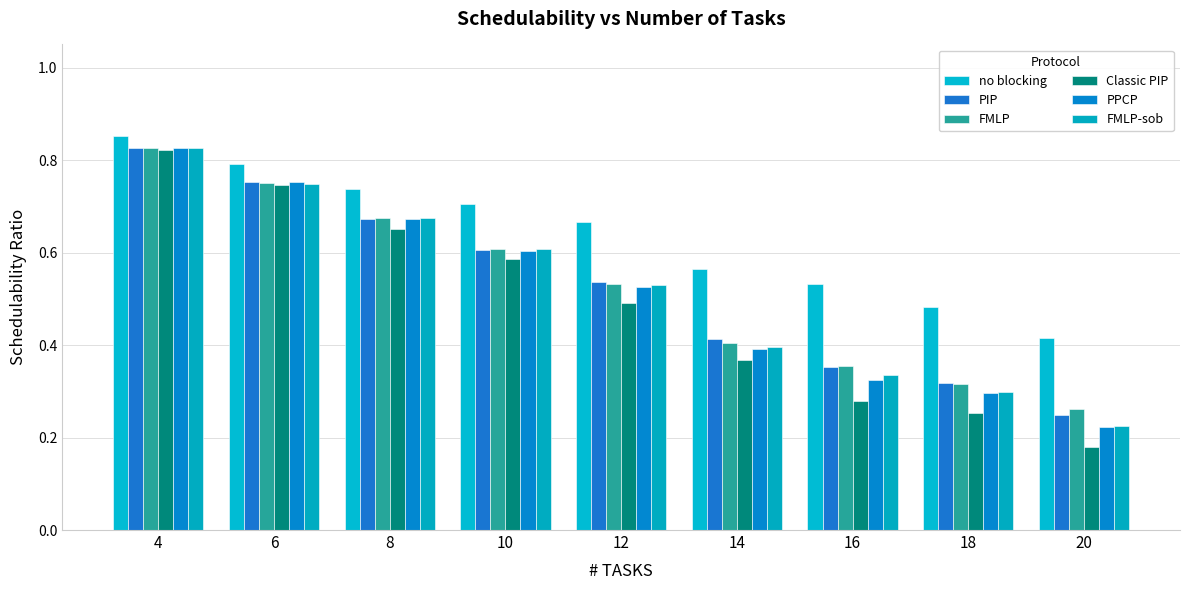

True or false: FMLP has a value of 0.5 at 18.

False